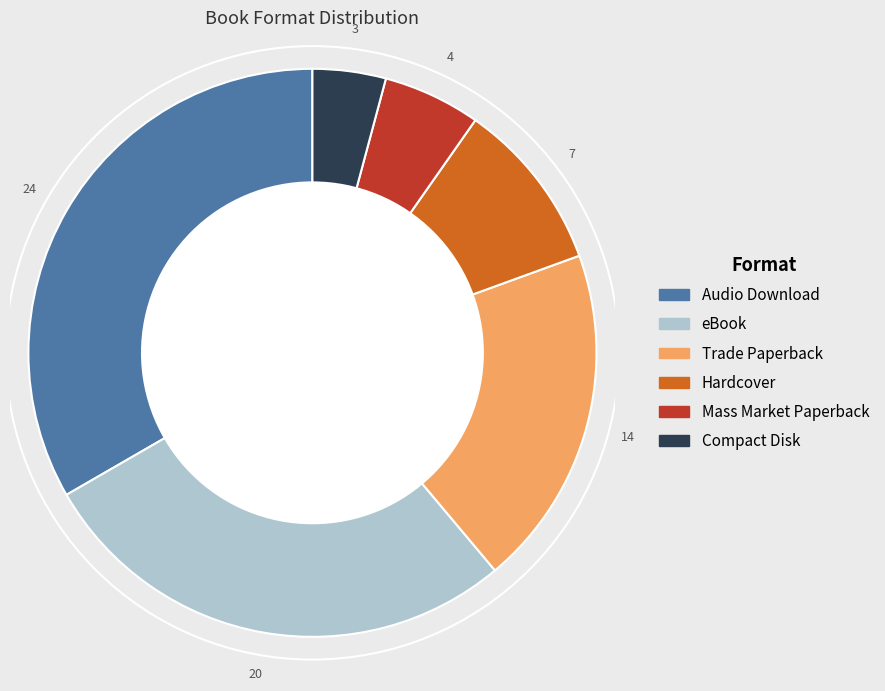

Rank the categories by value from lowest to highest.

Compact Disk, Mass Market Paperback, Hardcover, Trade Paperback, eBook, Audio Download